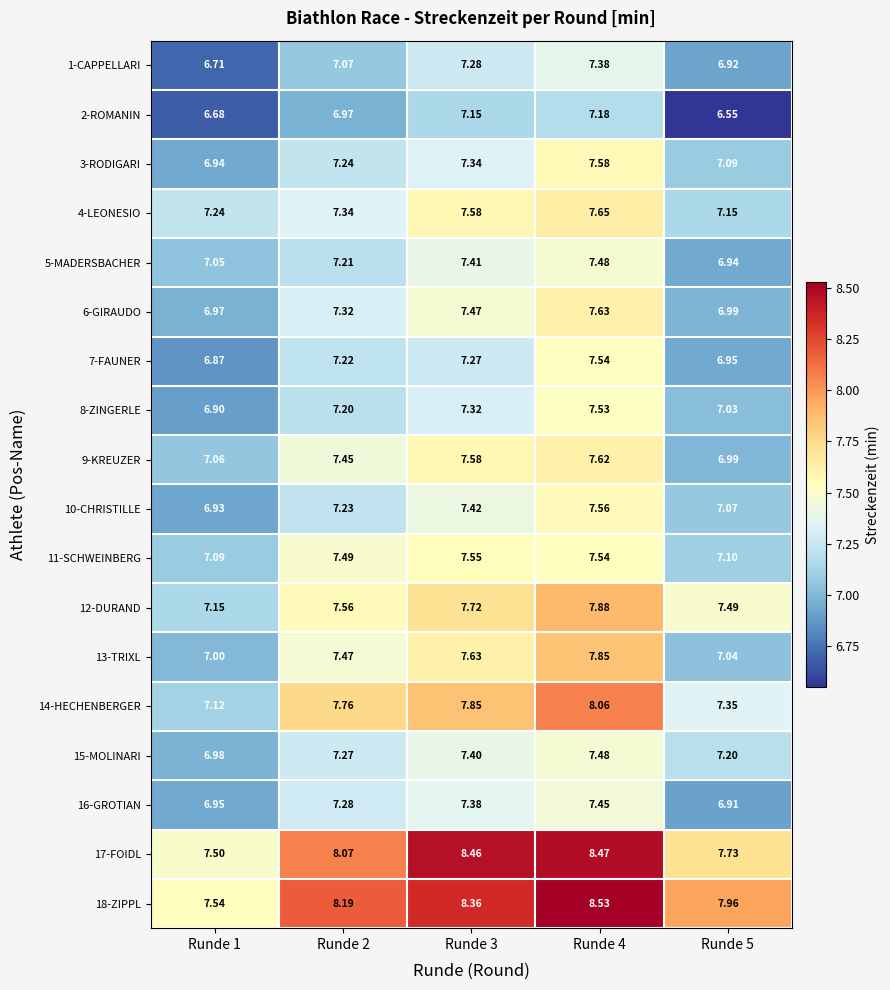

Is the value of 18-ZIPPL at Runde 1 greater than the value of 1-CAPPELLARI at Runde 2?

Yes